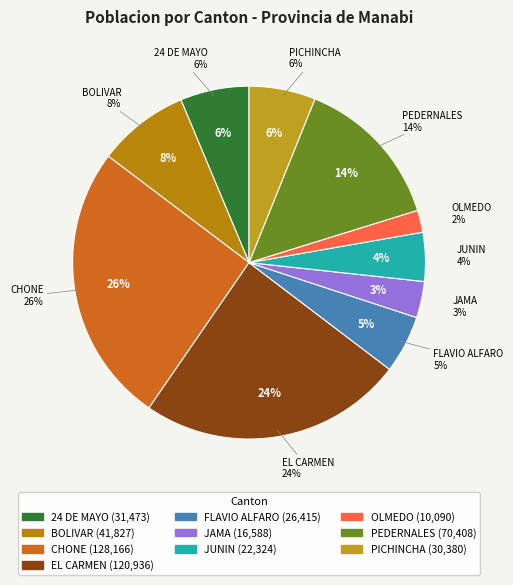

To the nearest percent, what is the difference between the PEDERNALES and 24 DE MAYO slice percentages?

8%